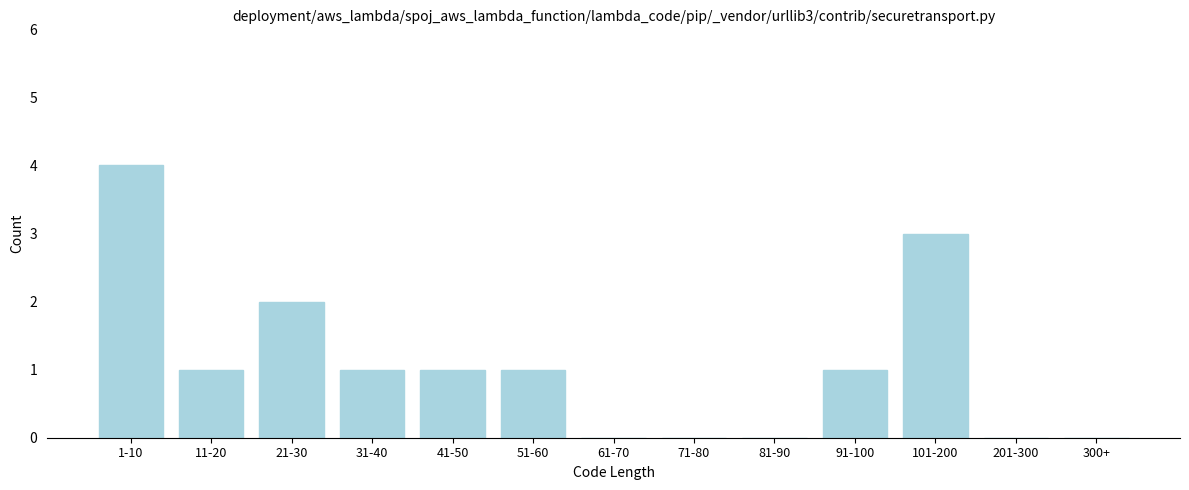

Reading right to left, list all the values displayed in this chart.

300+=0	201-300=0	101-200=3	91-100=1	81-90=0	71-80=0	61-70=0	51-60=1	41-50=1	31-40=1	21-30=2	11-20=1	1-10=4